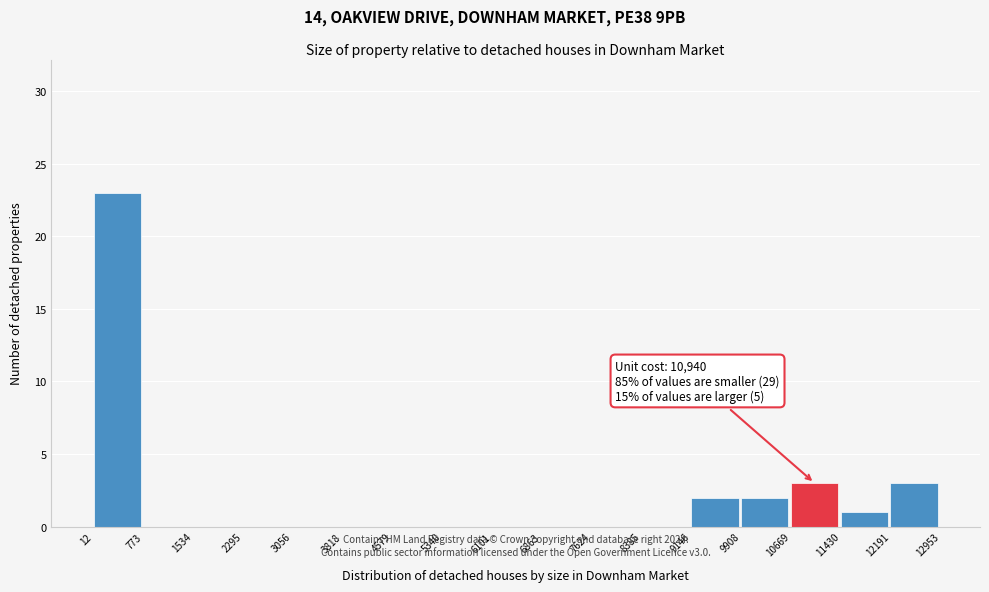

Which range on the x-axis has the tallest bar?

12 to 773